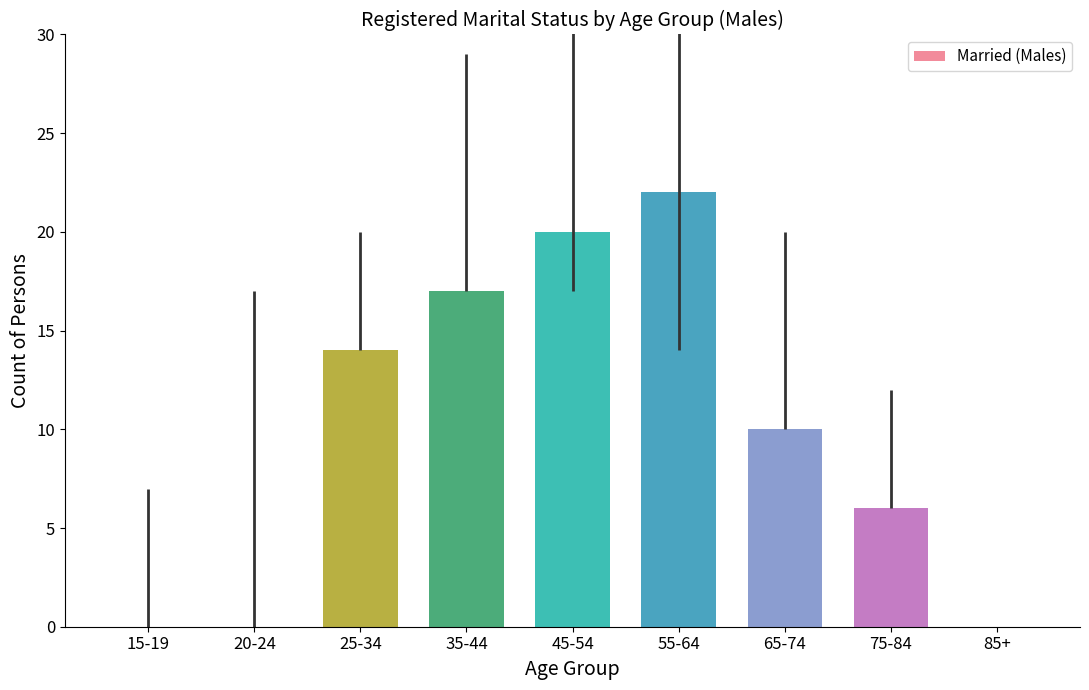

What is the sum of all values?

89